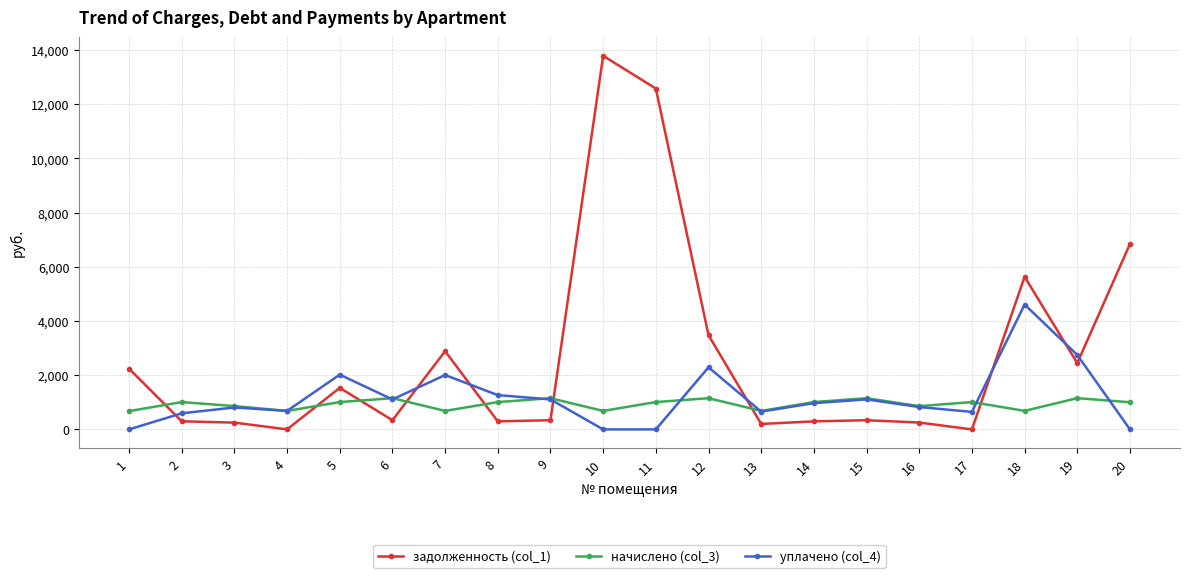

Between 8 and 11, which series saw the biggest shift?

задолженность (col_1)